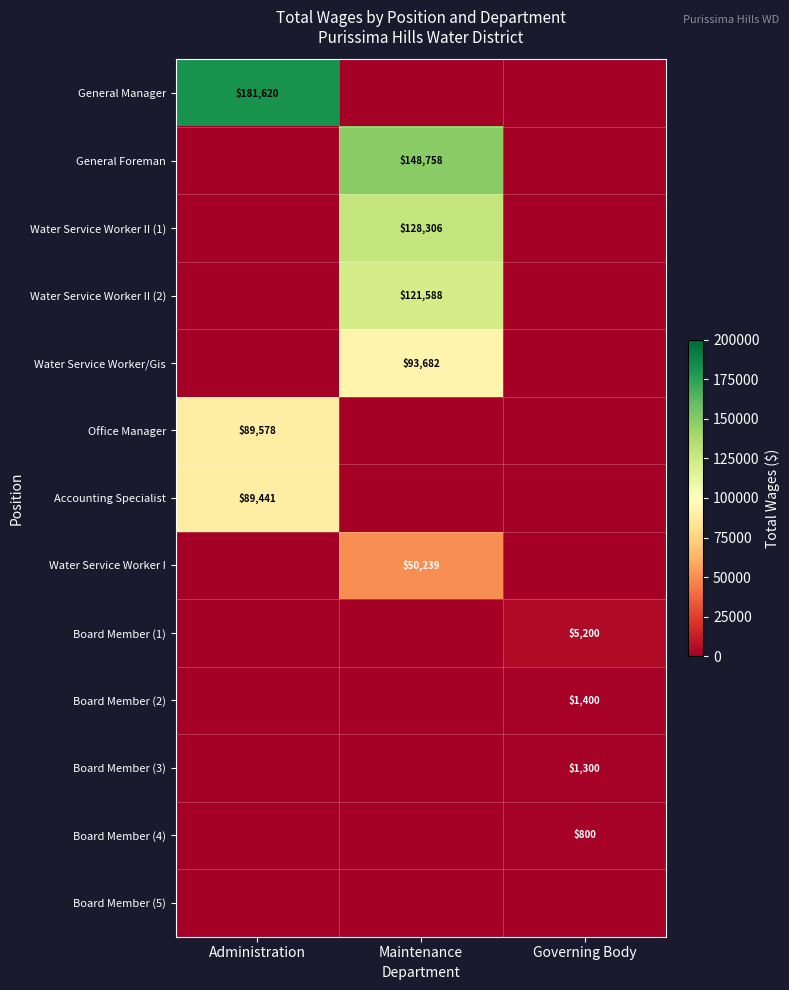

True or false: Board Member (2) has a value of 1400 at Governing Body.

True